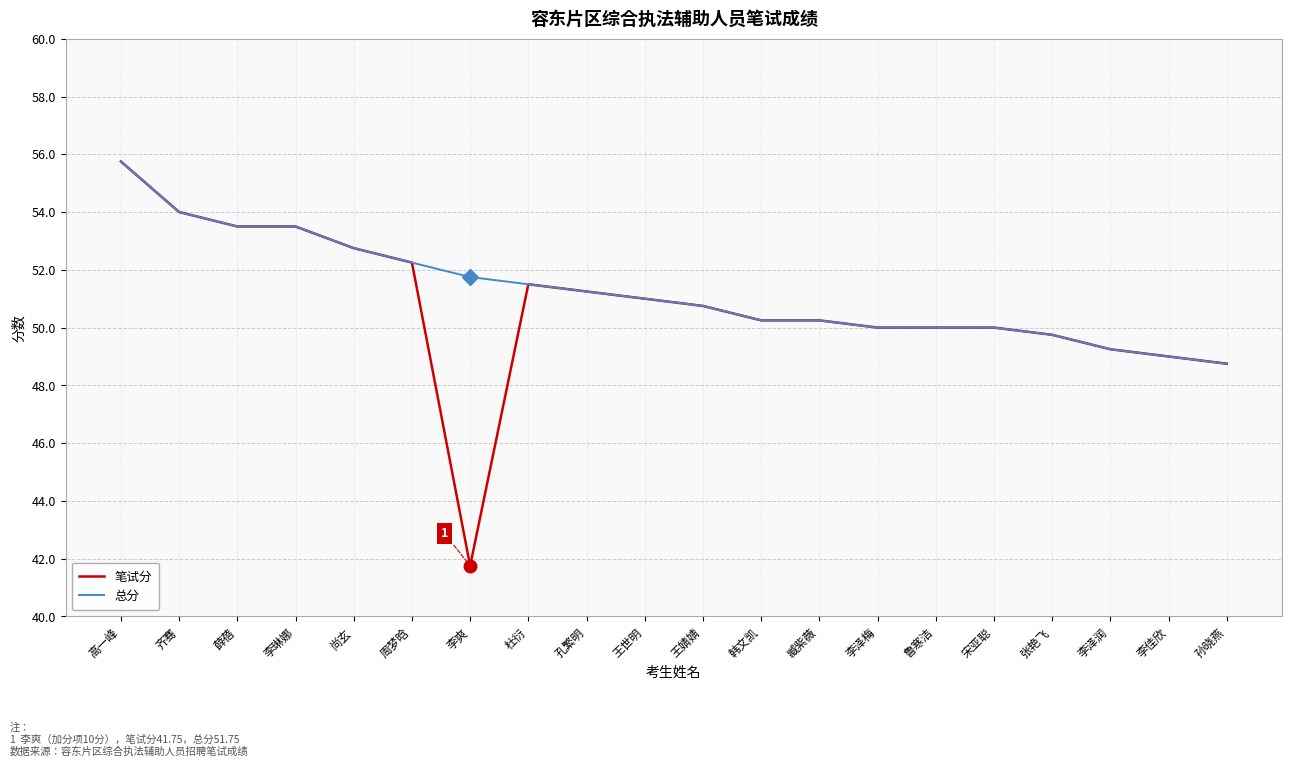

Which category has the lowest value in the 总分 series?

孙晓燕